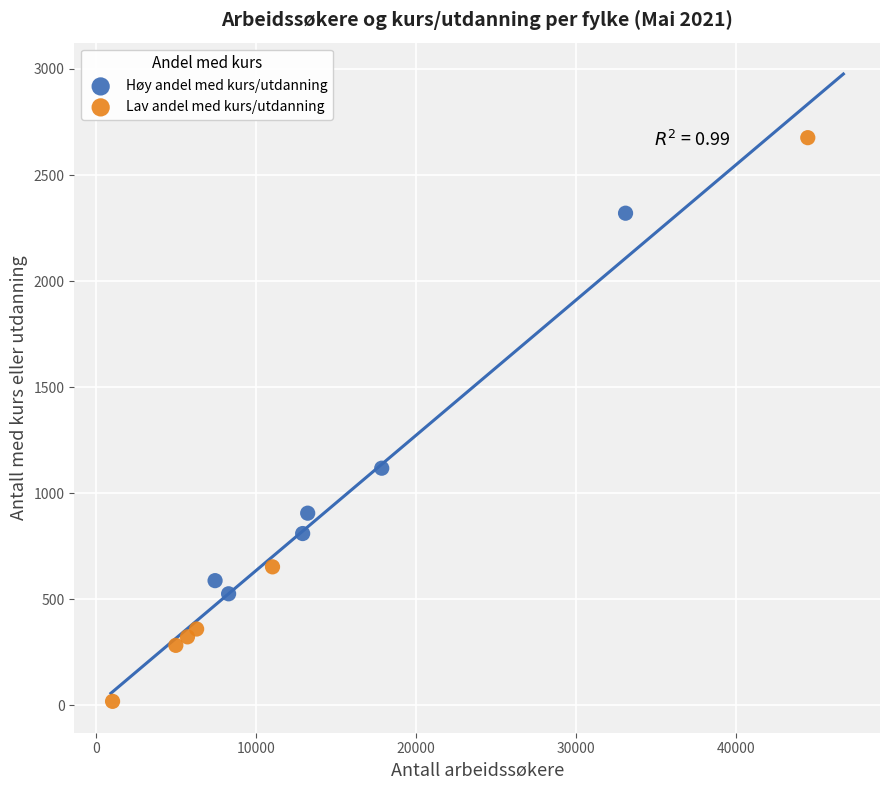

Which series has the widest spread of Y values?

Lav andel med kurs/utdanning